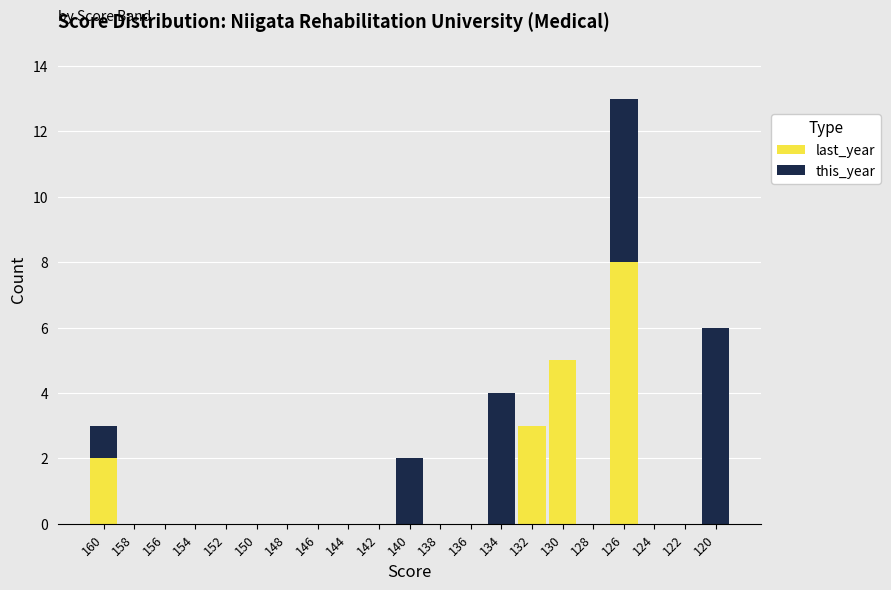

Is it true that last_year equals 0 at 136?

True